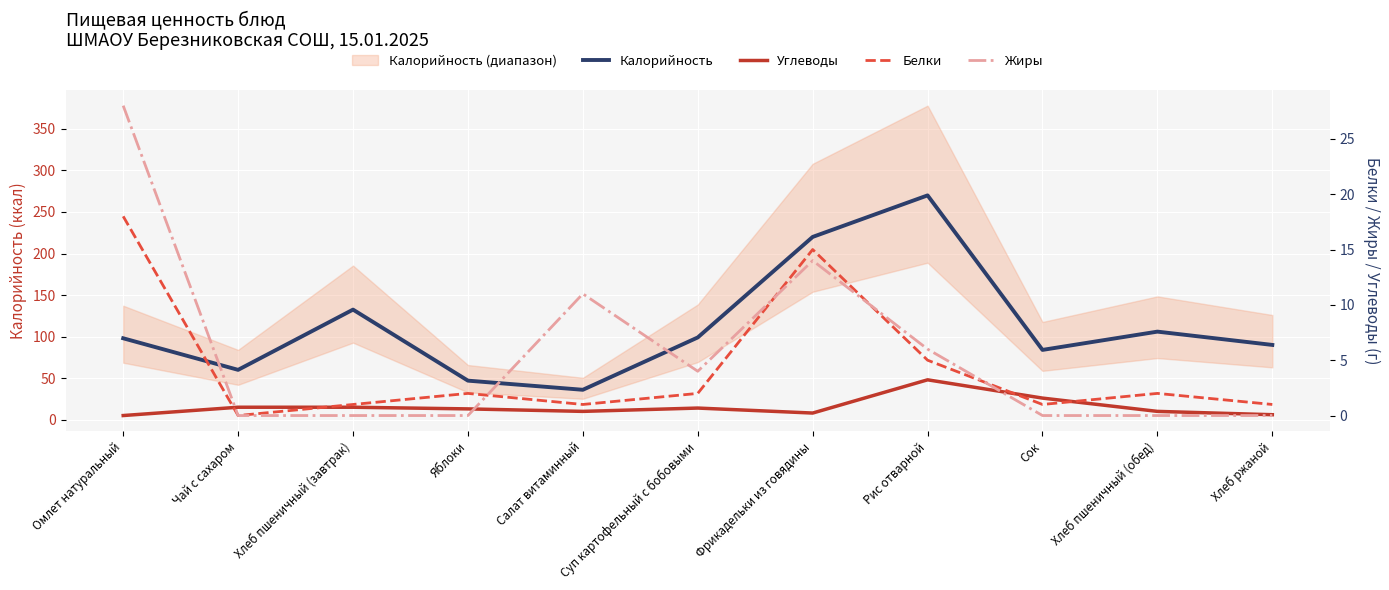

At which label does Белки first exceed 2?

Омлет натуральный